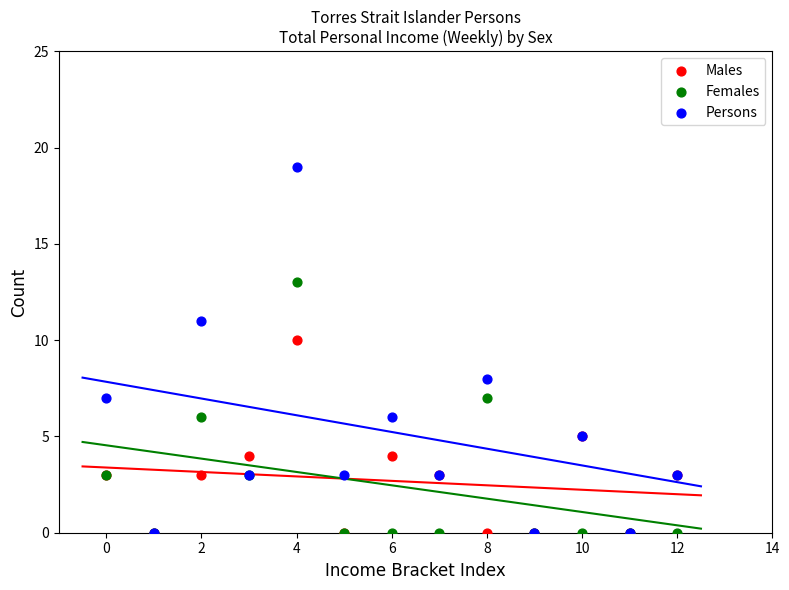

What are all the series names shown in the legend?

Males, Females, Persons